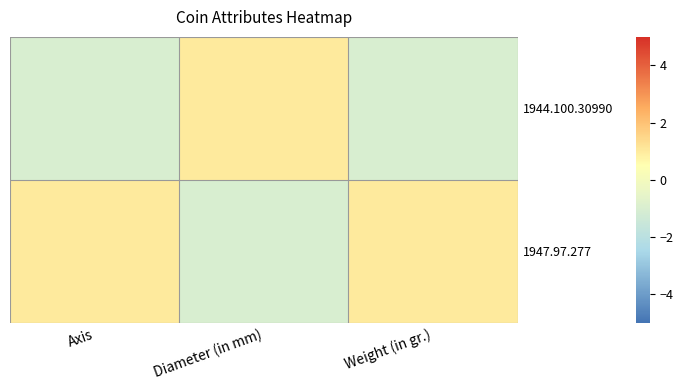

Reading left to right, list all the values displayed in this chart.

1944.100.30990: Axis=-1	Diameter (in mm)=1	Weight (in gr.)=-1
1947.97.277: Axis=1	Diameter (in mm)=-1	Weight (in gr.)=1